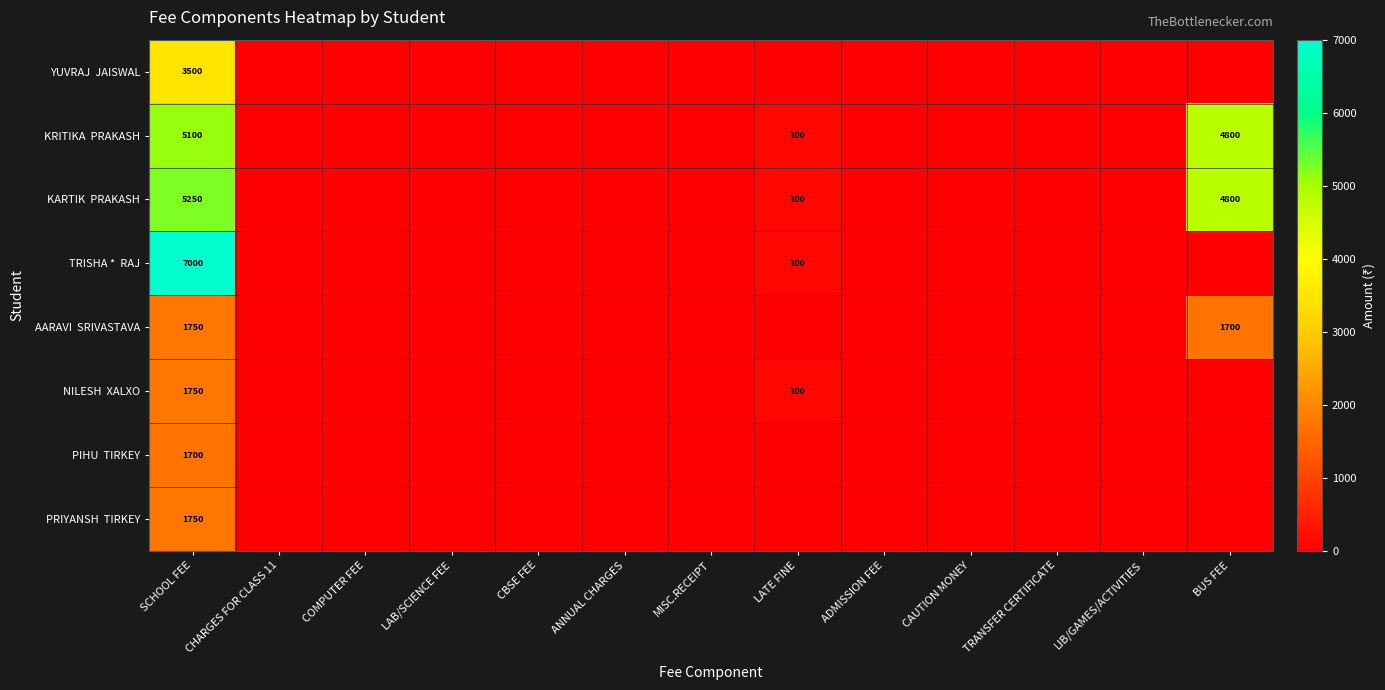

Rank the series at TRANSFER CERTIFICATE from lowest to highest value.

YUVRAJ JAISWAL, KRITIKA PRAKASH, KARTIK PRAKASH, TRISHA * RAJ, AARAVI SRIVASTAVA, NILESH XALXO, PIHU TIRKEY, PRIYANSH TIRKEY